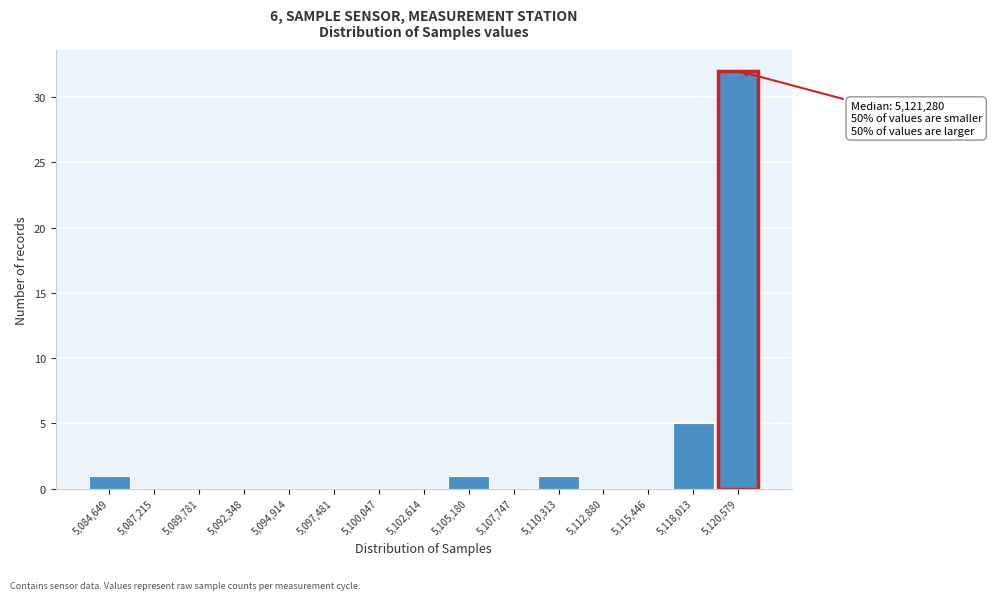

Reading left to right, list all the values displayed in this chart.

5,084,649=1	5,087,215=0	5,089,781=0	5,092,348=0	5,094,914=0	5,097,481=0	5,100,047=0	5,102,614=0	5,105,180=1	5,107,747=0	5,110,313=1	5,112,880=0	5,115,446=0	5,118,013=5	5,120,579=32